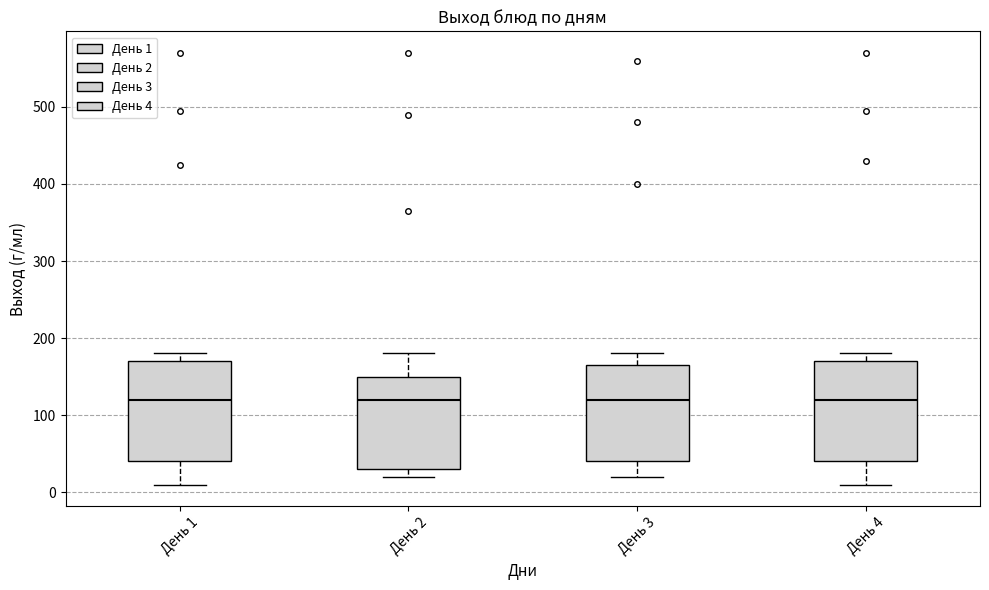

Reading left to right, transcribe this box plot: for each box, give where its median line is, the range the box spans, and where its two whiskers end, as read against the y-axis. The values are not printed on the chart, so give them approximately, as read against the axis.

День 1: median 120, box 40 to 170, whiskers 10 to 180
День 2: median 120, box 30 to 150, whiskers 20 to 180
День 3: median 120, box 40 to 170, whiskers 20 to 180
День 4: median 120, box 40 to 170, whiskers 10 to 180